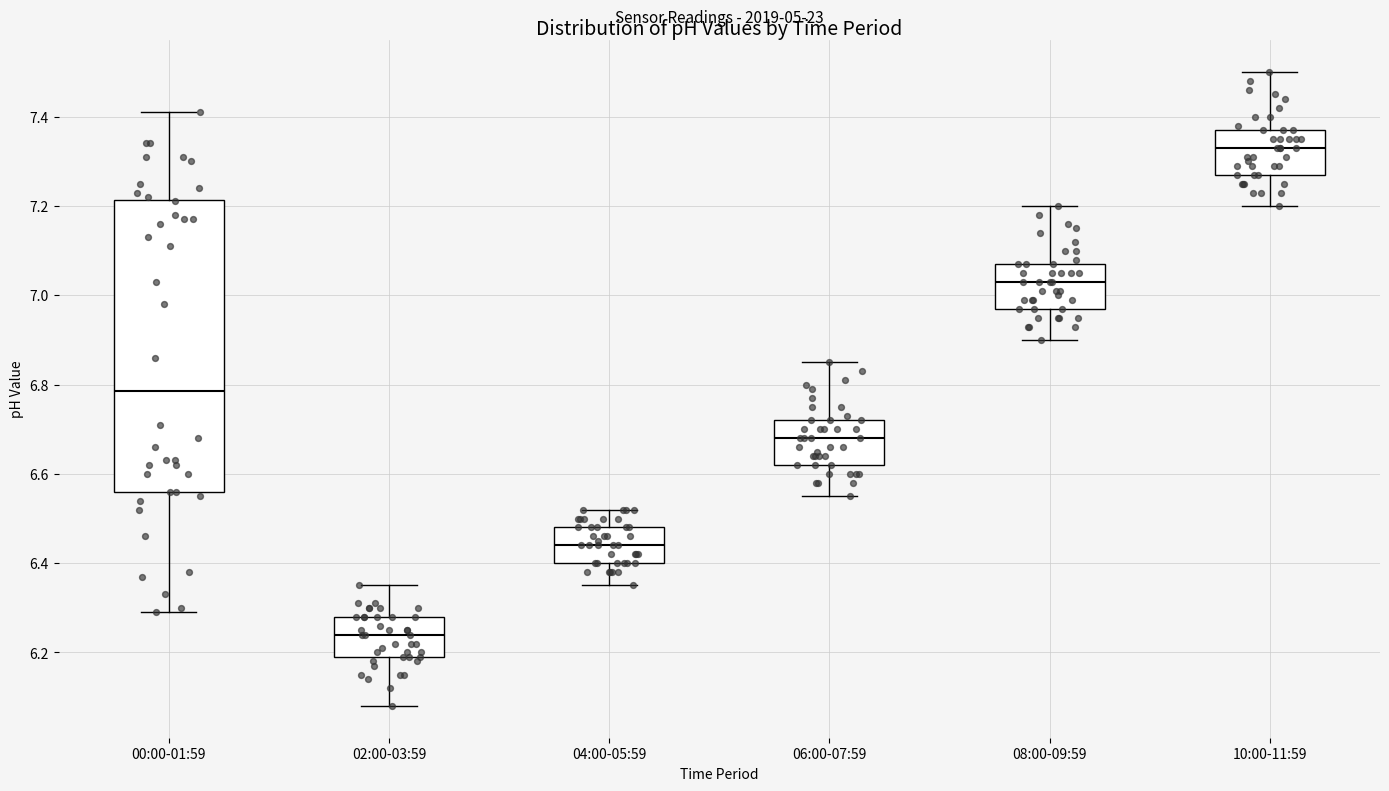

Which box's median line is the lowest?

02:00-03:59